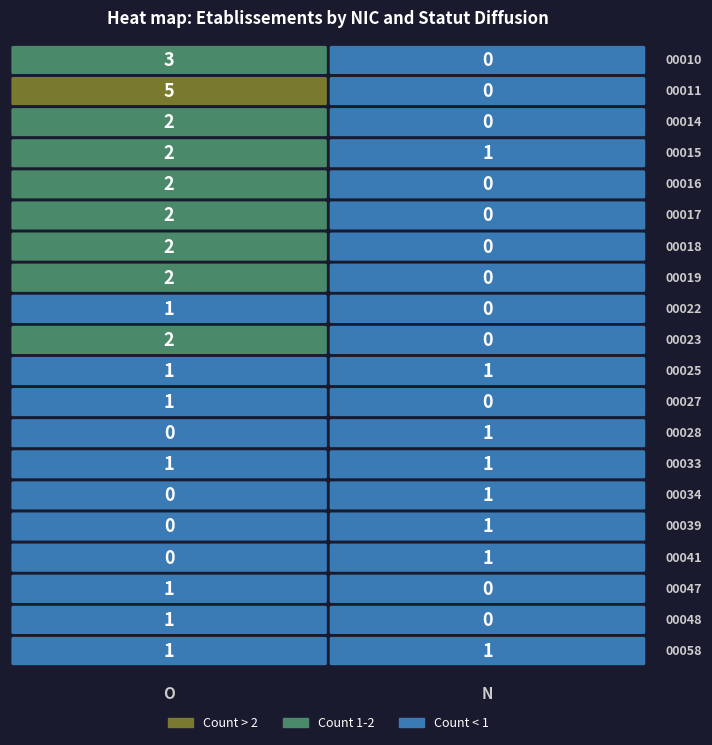

Reading left to right, list all the values displayed in this chart.

00010: 3	0
00011: 5	0
00014: 2	0
00015: 2	1
00016: 2	0
00017: 2	0
00018: 2	0
00019: 2	0
00022: 1	0
00023: 2	0
00025: 1	1
00027: 1	0
00028: 0	1
00033: 1	1
00034: 0	1
00039: 0	1
00041: 0	1
00047: 1	0
00048: 1	0
00058: 1	1